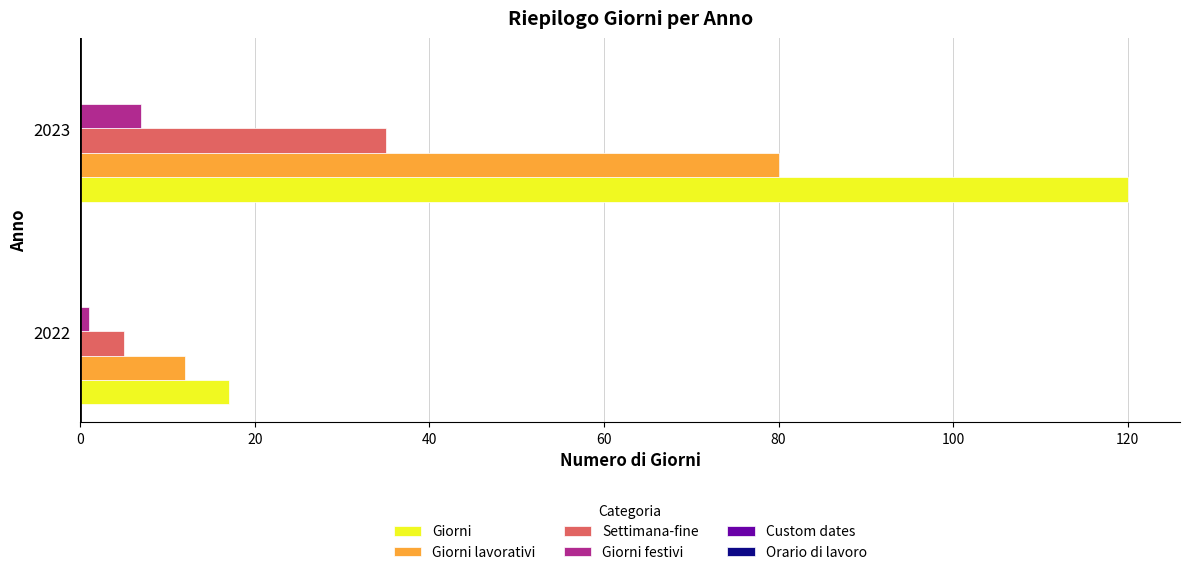

At which category does the chart reach its peak across all series?

2023